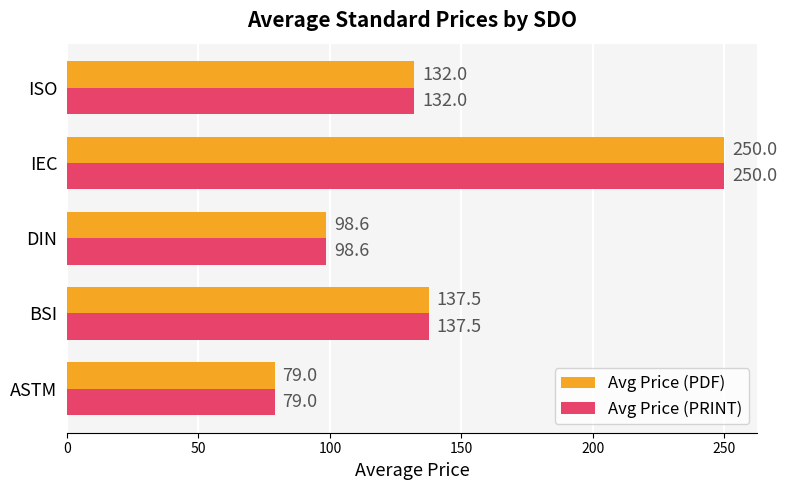

At which category does the chart reach its peak across all series?

IEC